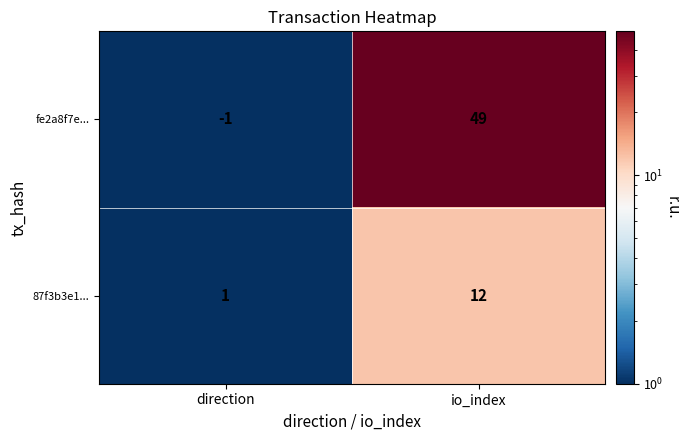

What is the sum of all fe2a8f7e... values?

48